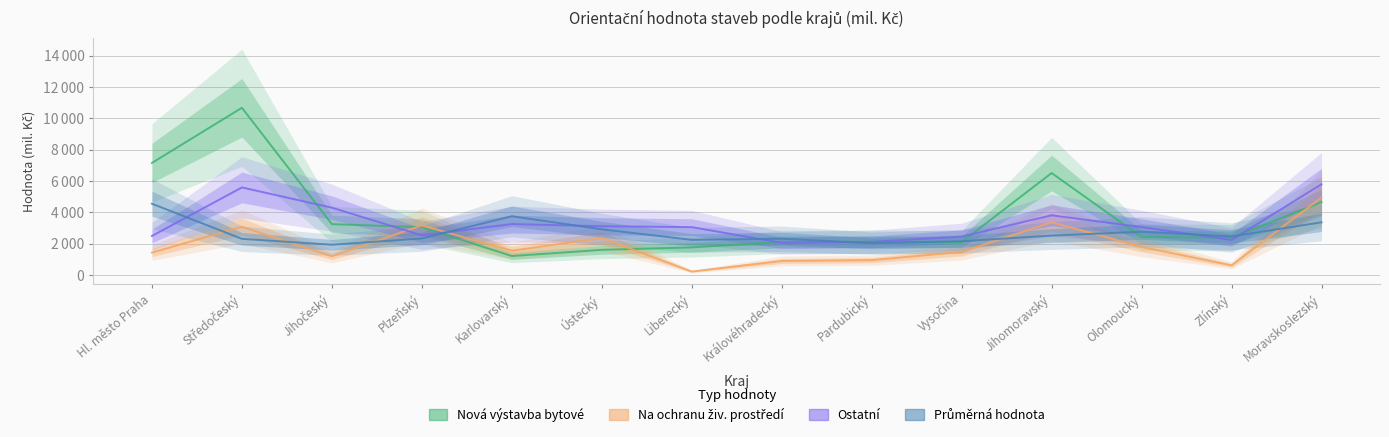

What is the label of the 3rd point from the right?

Olomoucký